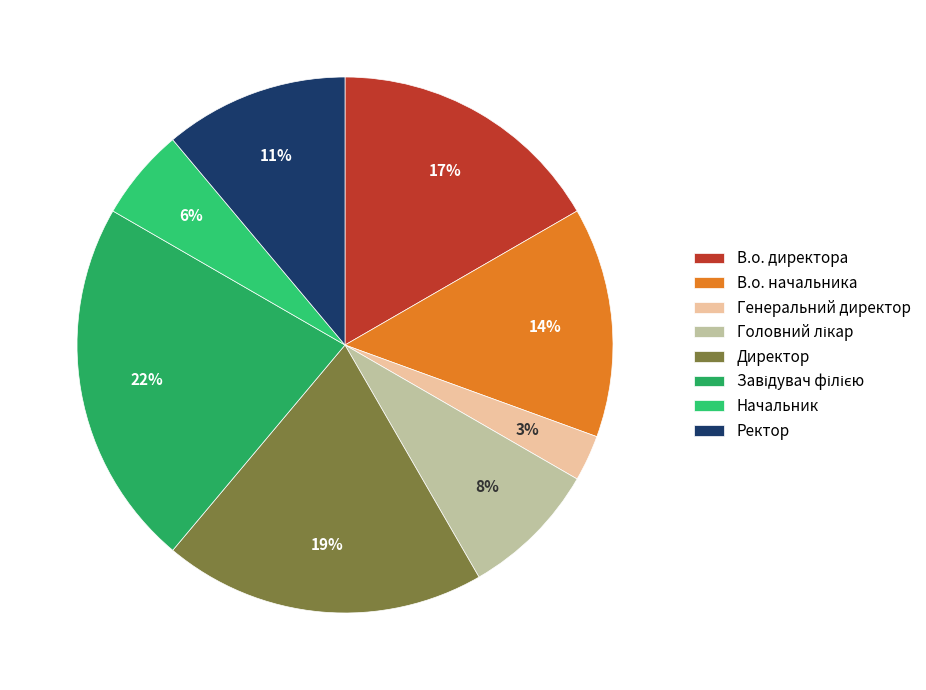

What is the largest slice in the pie chart?

Завідувач філією